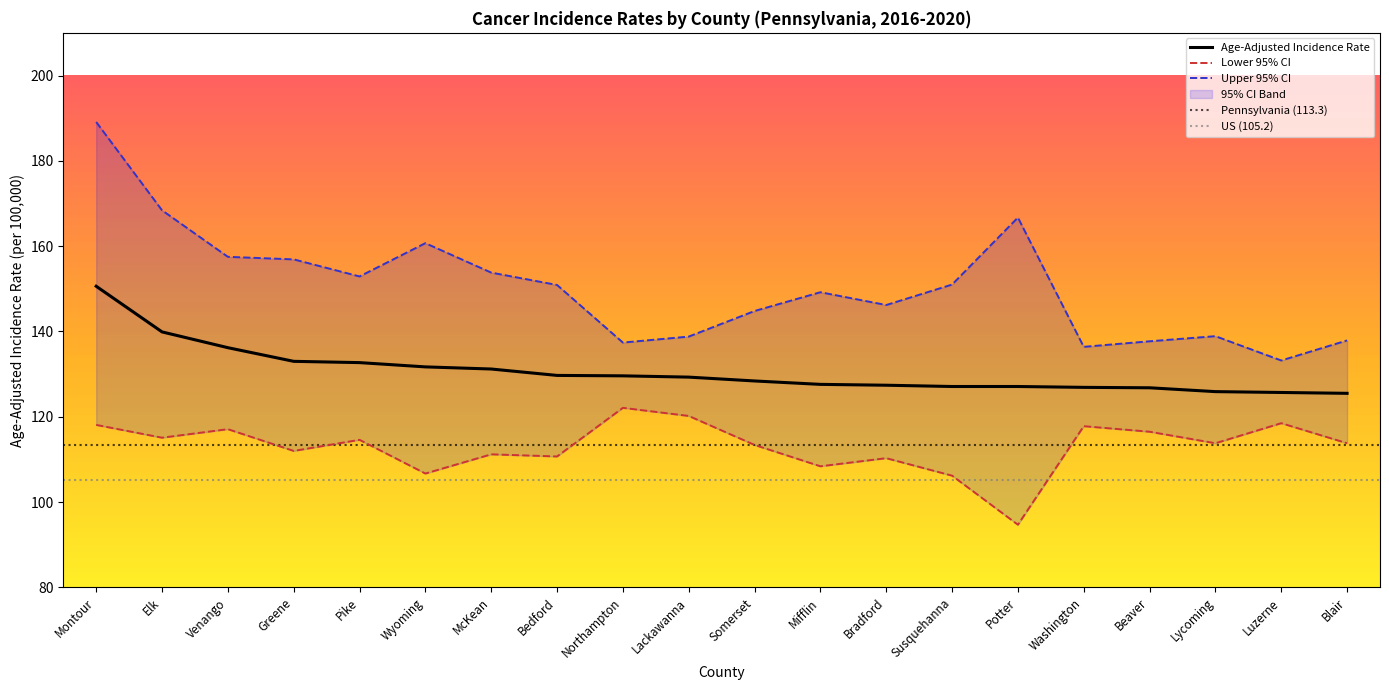

The Lower 95% CI series shows 106.7 at Wyoming. True or false?

True